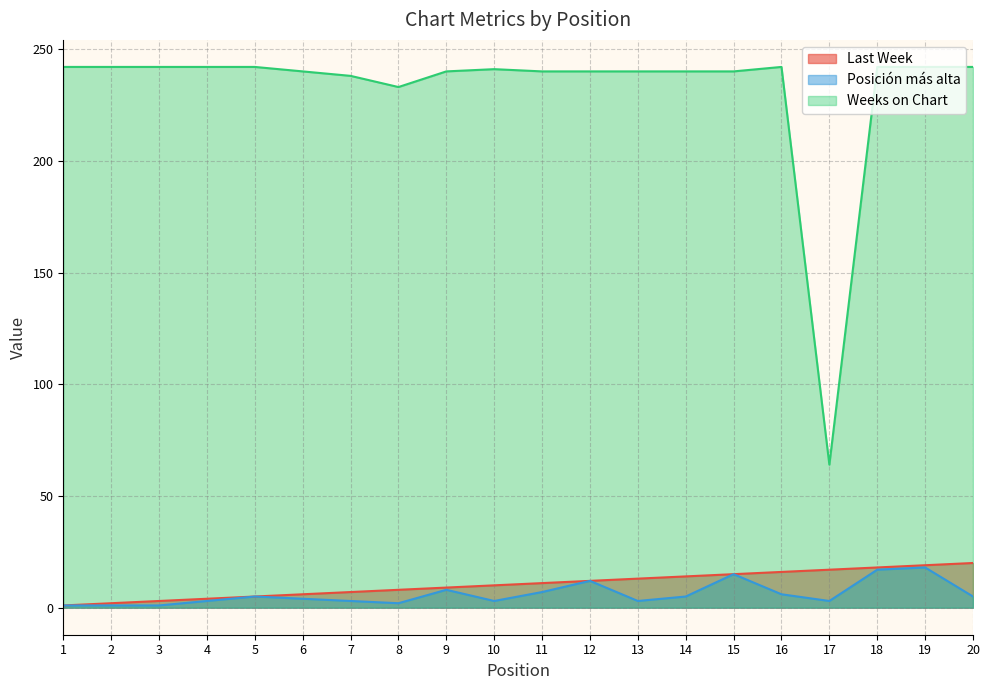

Which label corresponds to the smallest value in the chart?

1